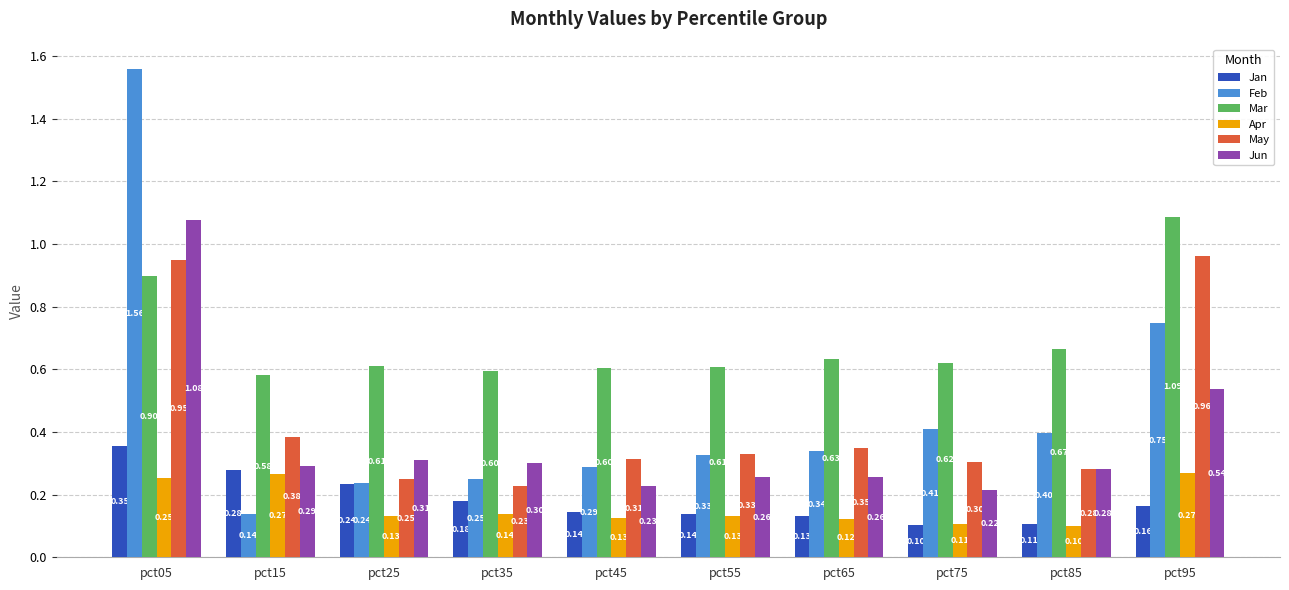

What is the difference between the second highest and minimum values in the Jun series?

0.3